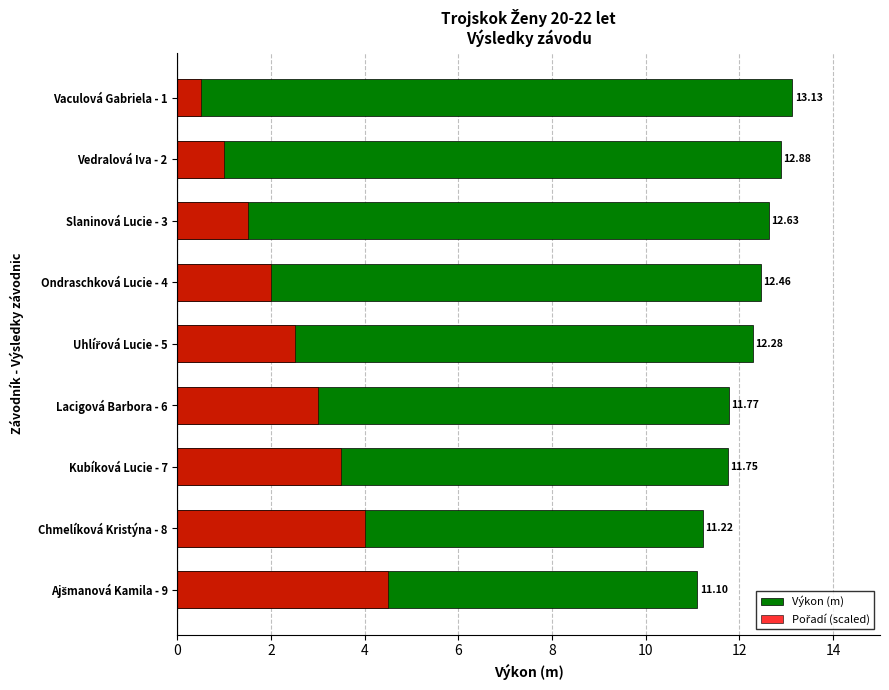

List the series in order of their peak value, lowest first.

Pořadí (scaled), Výkon (m)